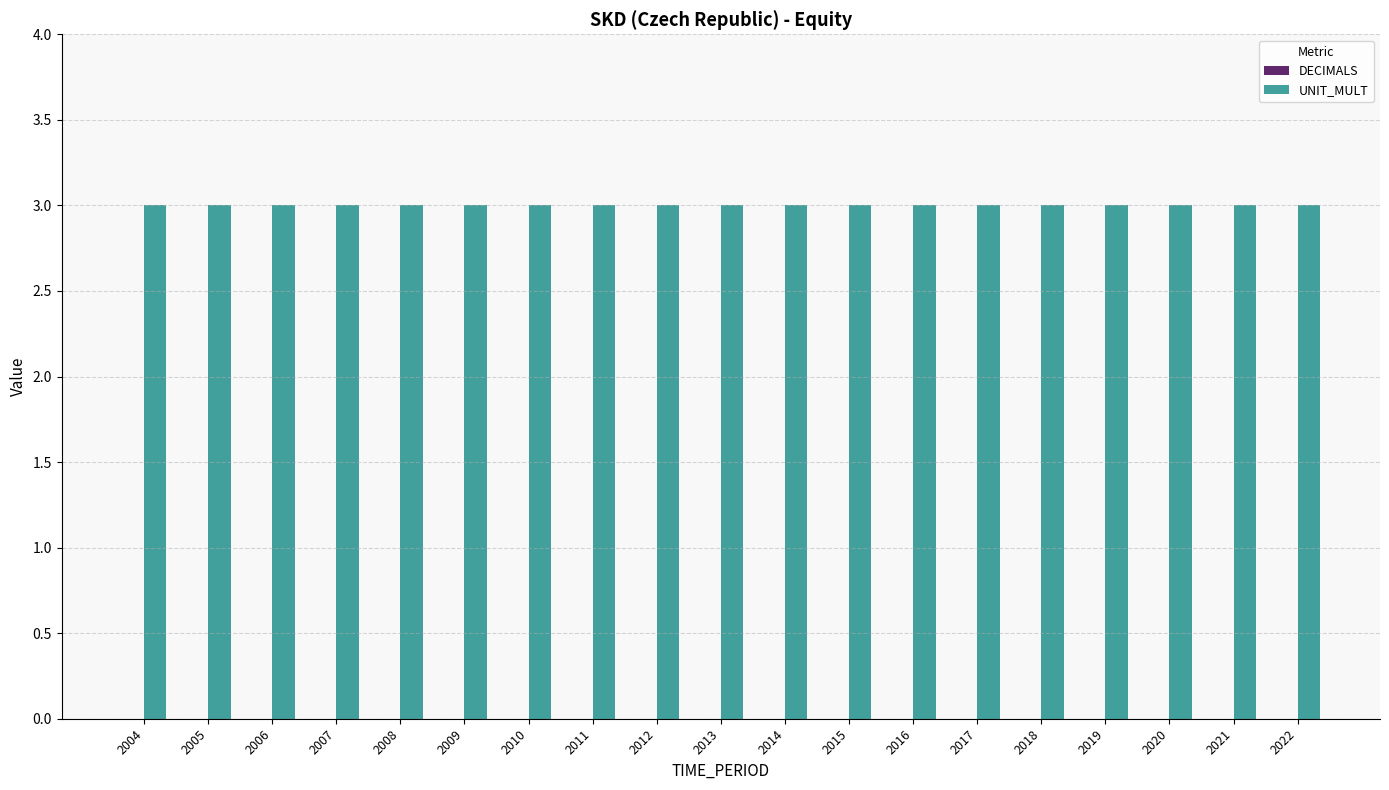

Is the value of UNIT_MULT at 2014 greater than the value of DECIMALS at 2007?

Yes